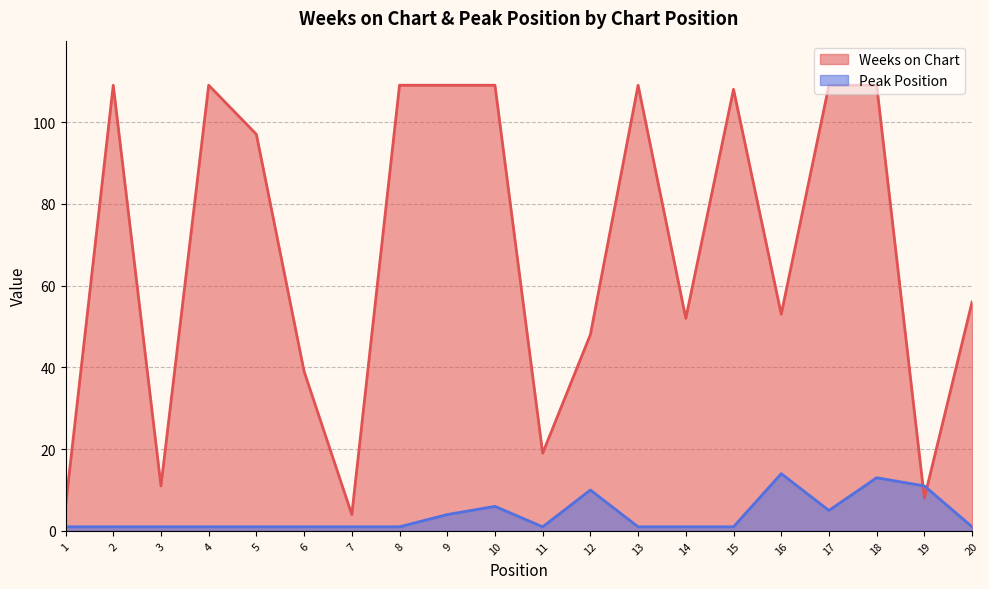

How many data points in Peak Position are above 1?

7